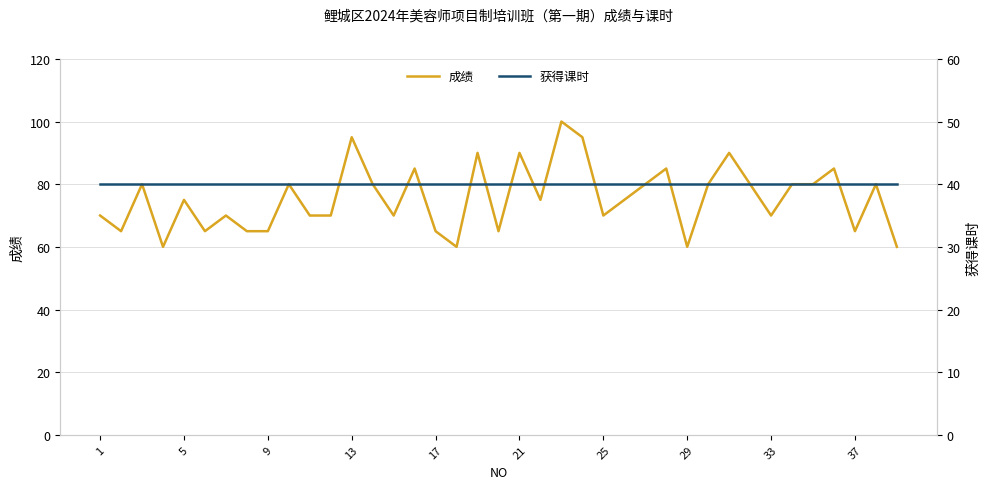

Rank the series by their maximum value, from highest to lowest.

成绩, 获得课时